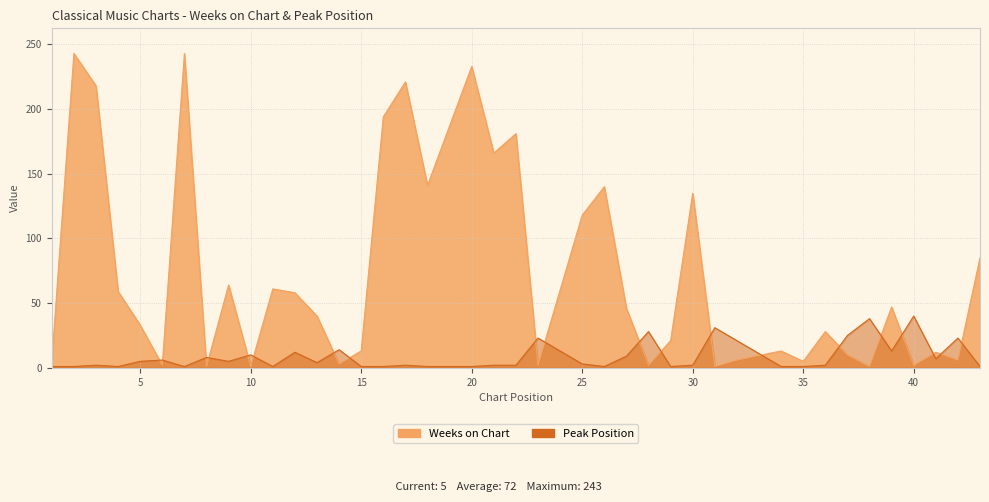

At which label does Weeks on Chart reach its peak?

2